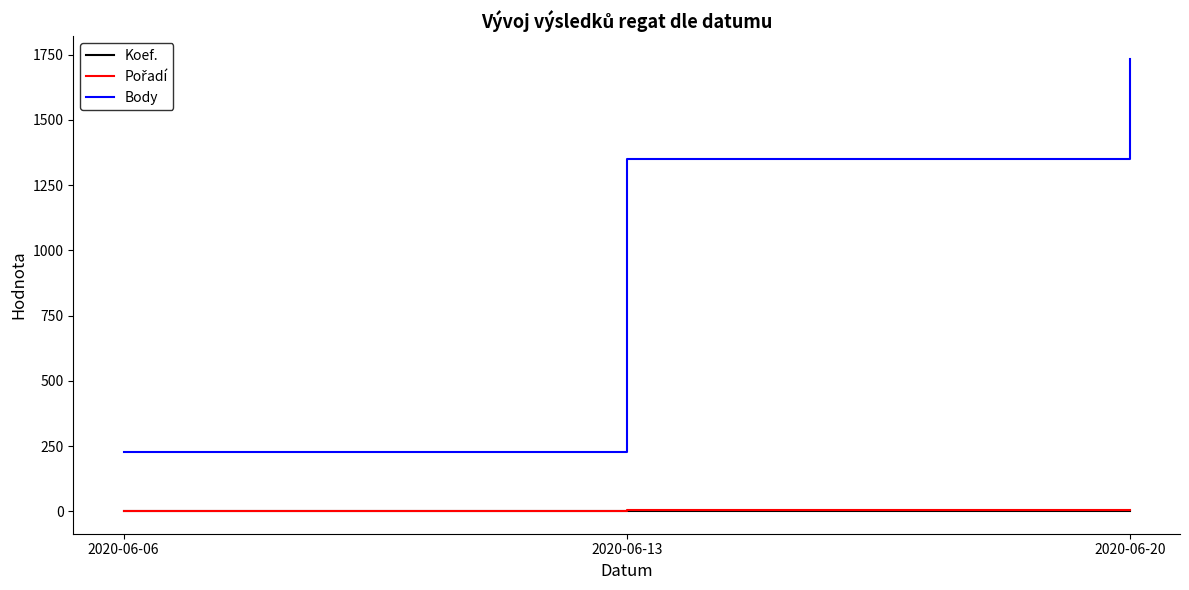

Which series has the largest range (max minus min)?

Body